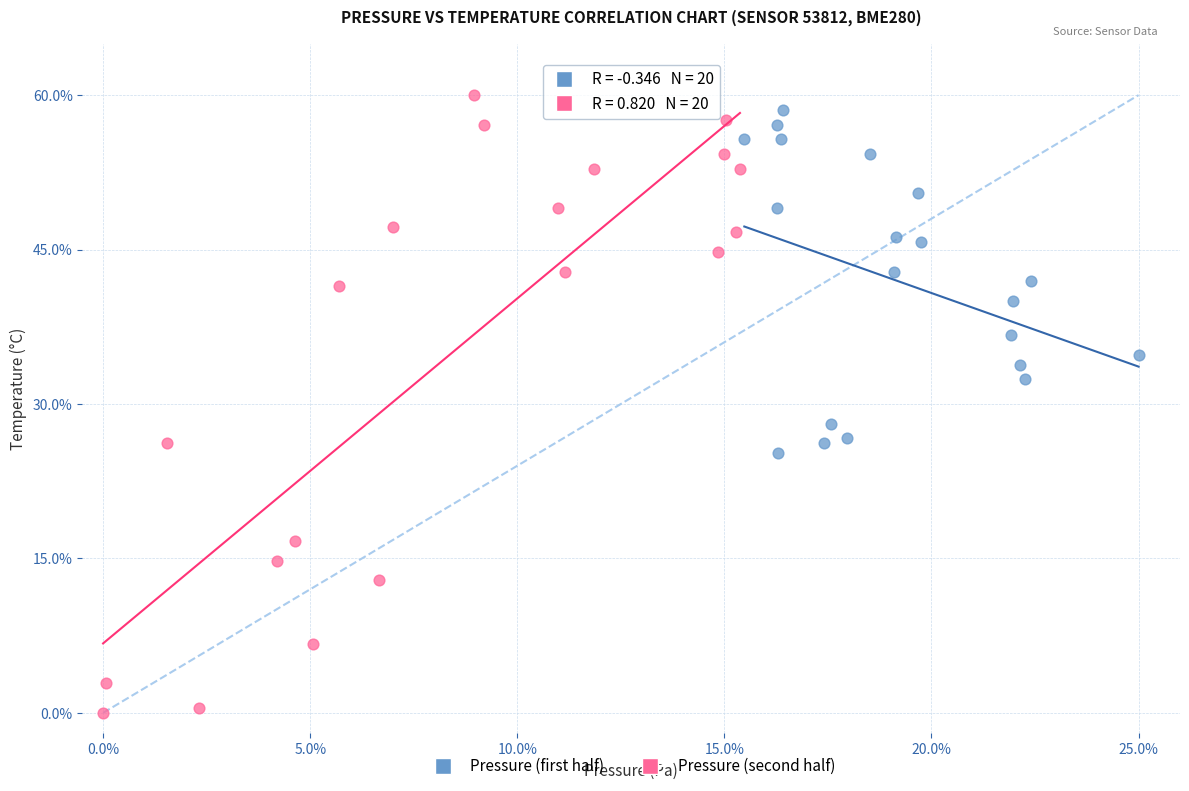

Which series contains the lowest Y value?

Pressure (second half)